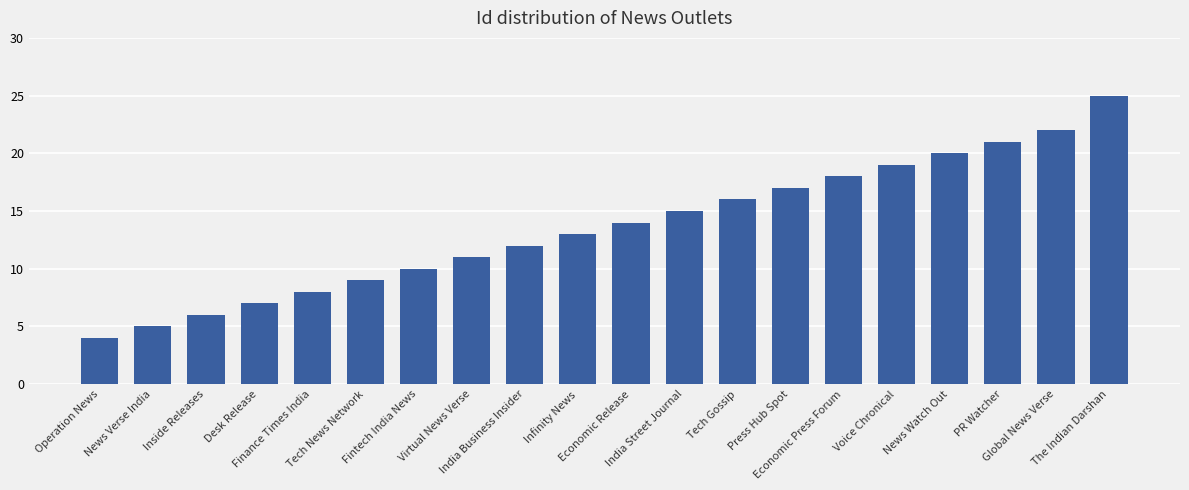

Rank the categories by value from highest to lowest.

The Indian Darshan, Global News Verse, PR Watcher, News Watch Out, Voice Chronical, Economic Press Forum, Press Hub Spot, Tech Gossip, India Street Journal, Economic Release, Infinity News, India Business Insider, Virtual News Verse, Fintech India News, Tech News Network, Finance Times India, Desk Release, Inside Releases, News Verse India, Operation News